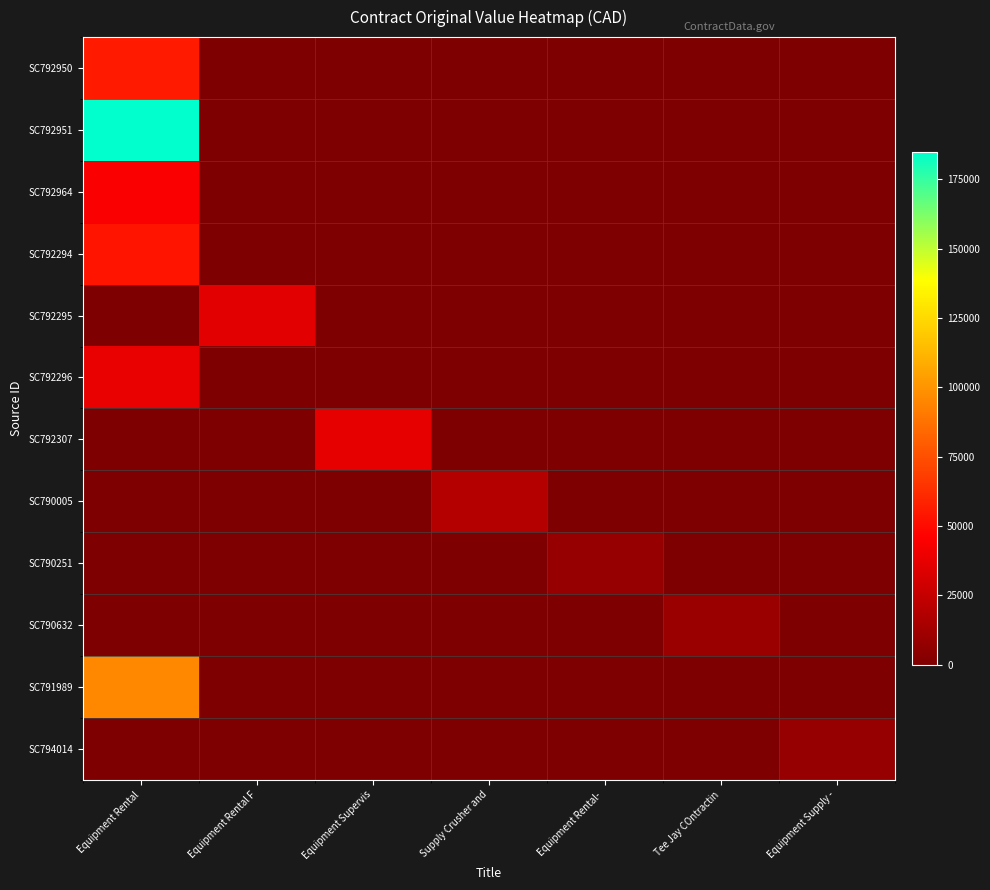

At how many categories does at least one series exceed 151527?

1